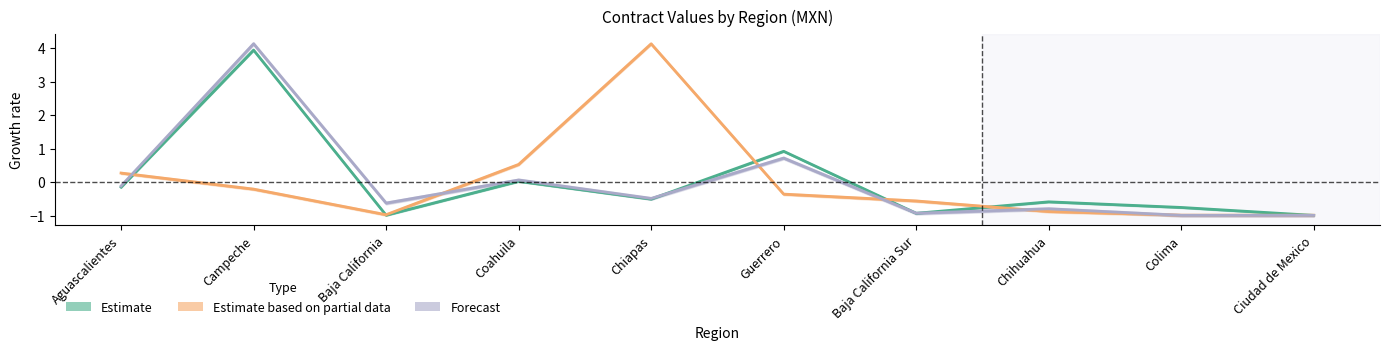

What is the spread (max minus min) of values at Guerrero?

1.3